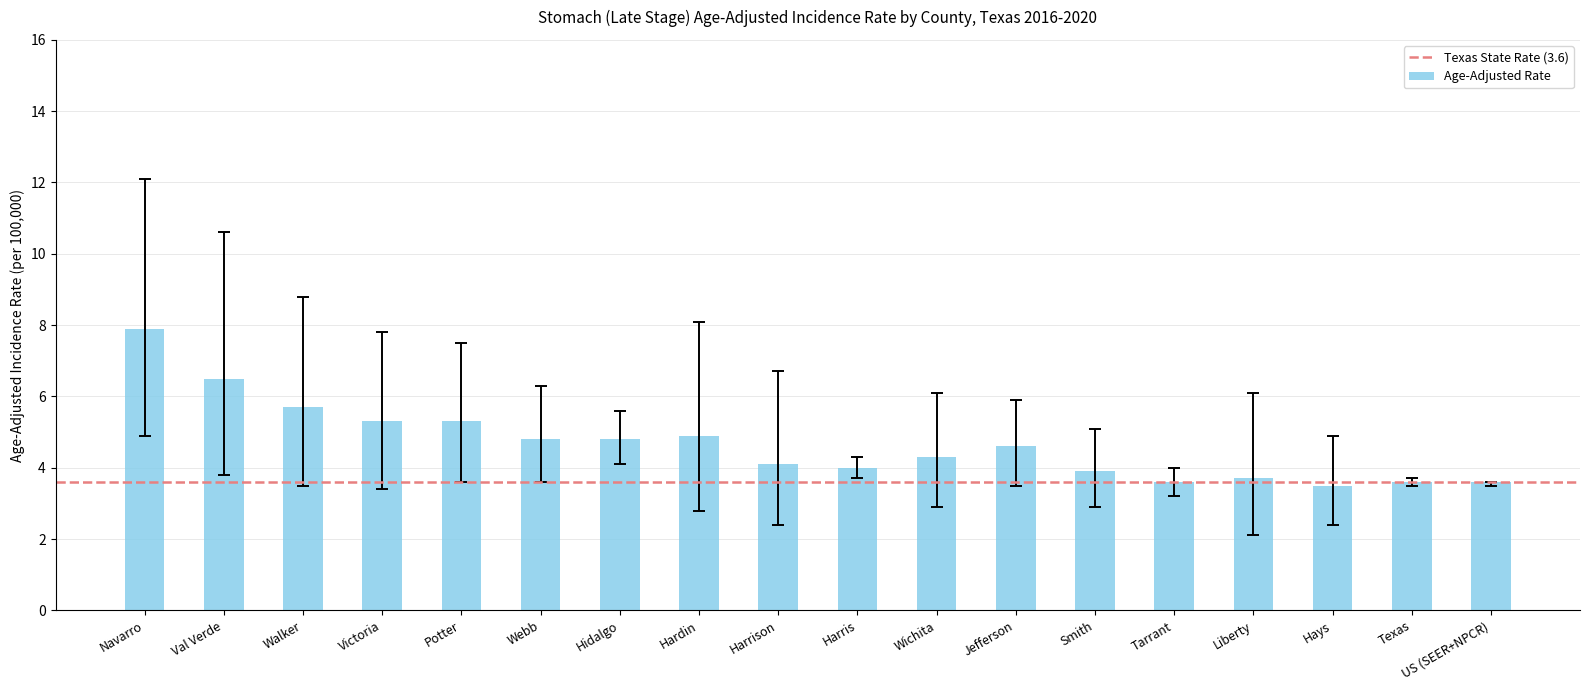

What is the difference between the values at Smith and Hardin?

1.0